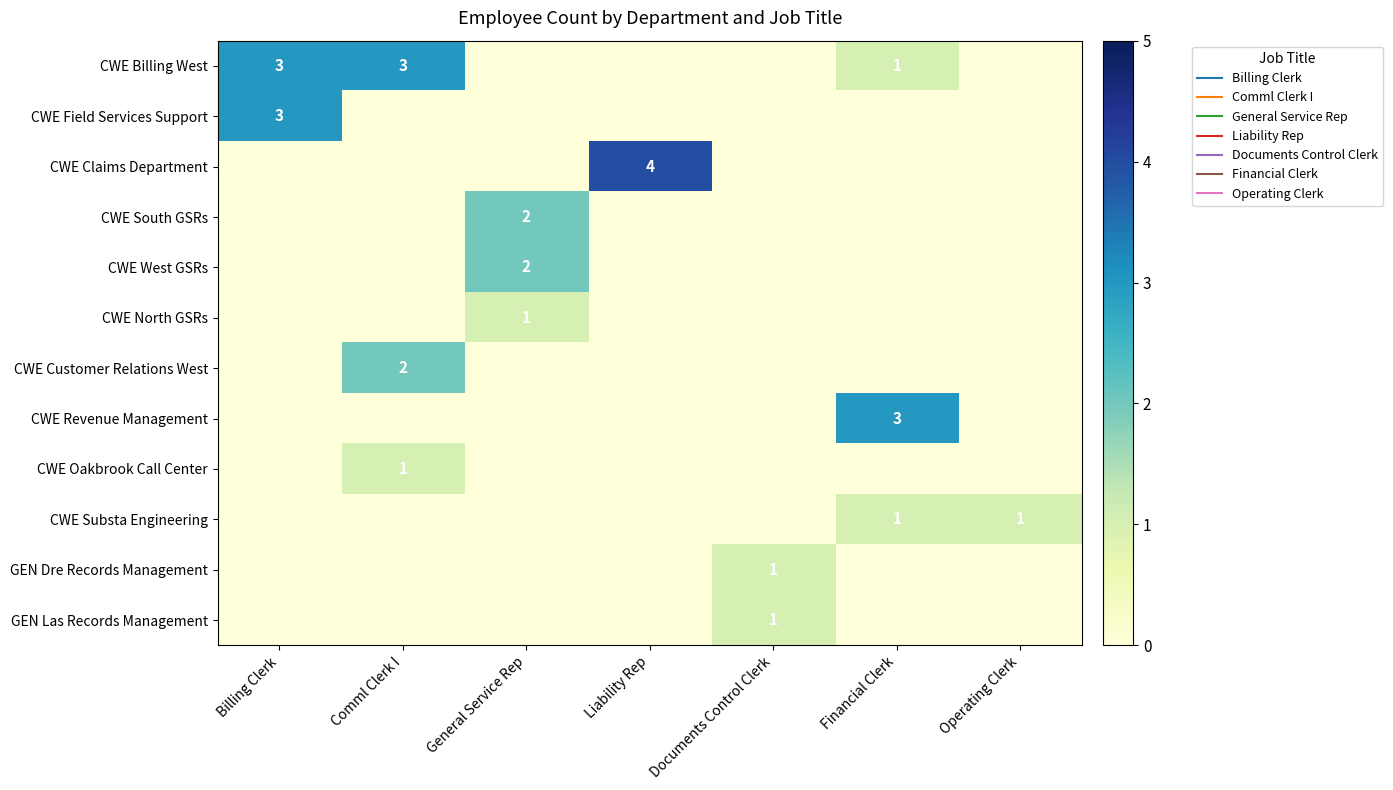

At which category does the chart reach its minimum across all series?

General Service Rep